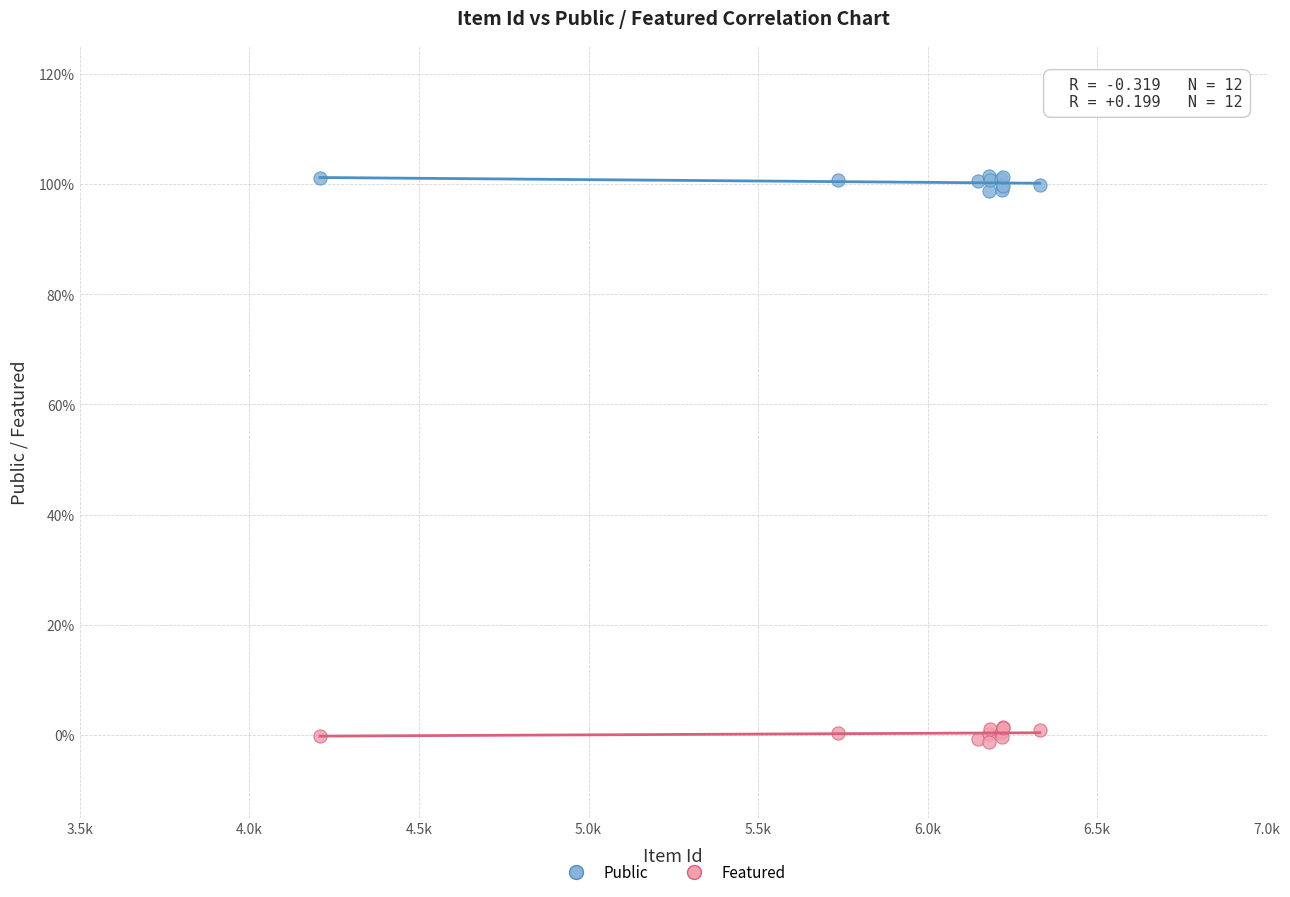

Which series reaches the minimum Y coordinate?

Featured